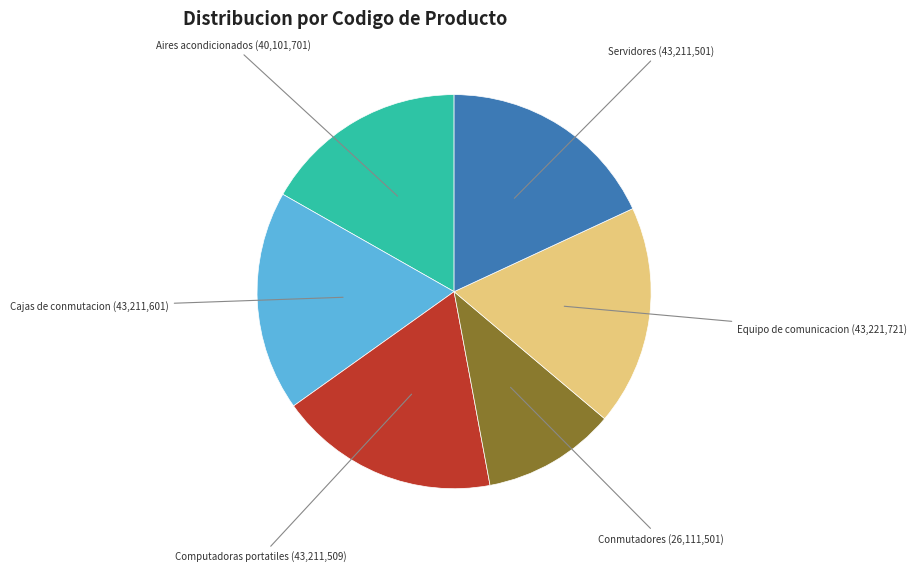

Is there any slice that represents more than half of the pie?

No